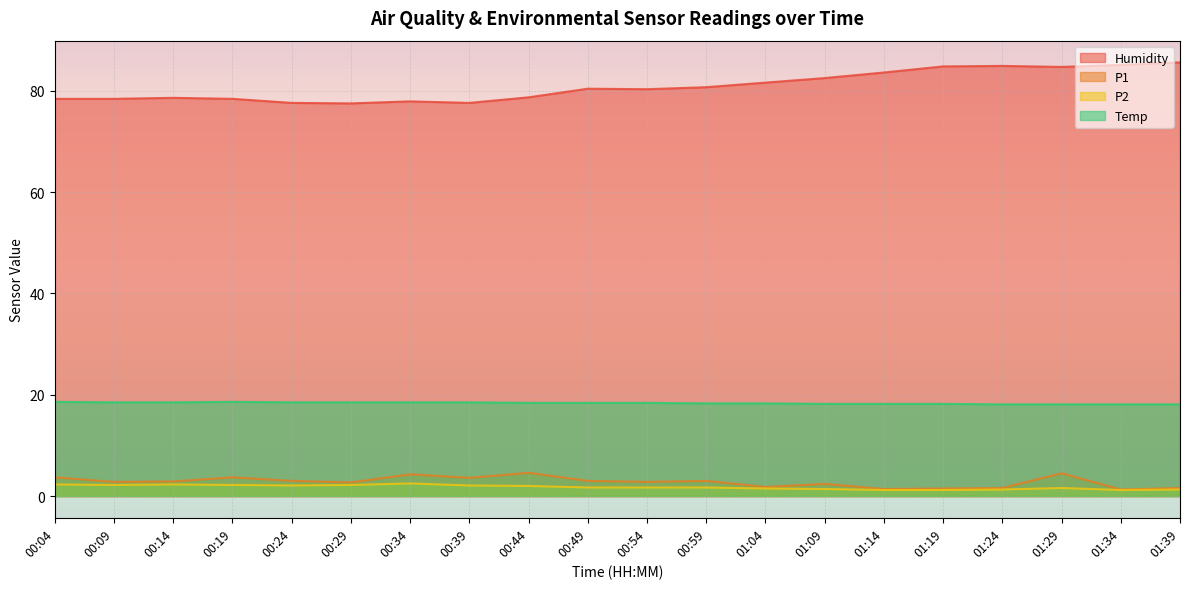

Does the chart display data point markers on the line(s)?

No